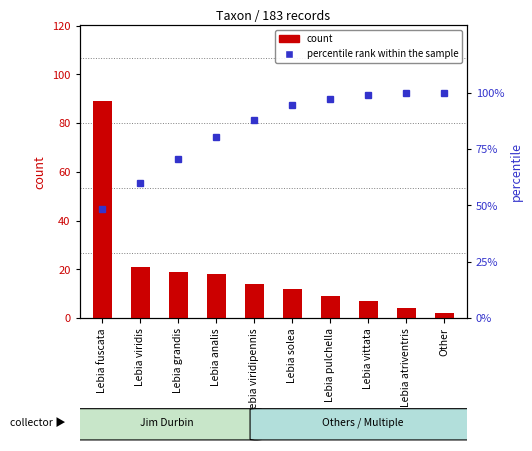

What are all the series names shown in the legend?

count, percentile rank within the sample